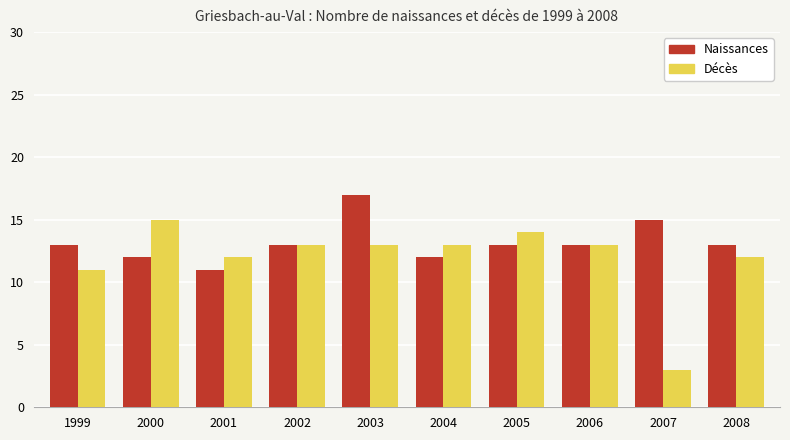

List the series in order of their overall mean, highest first.

Naissances, Décès